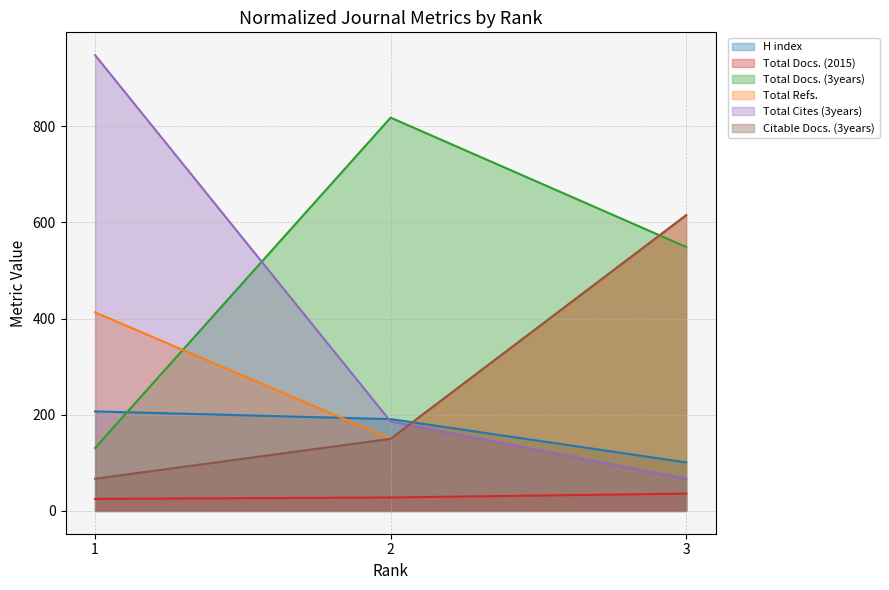

What is the minimum value for Total Docs. (2015)?

25